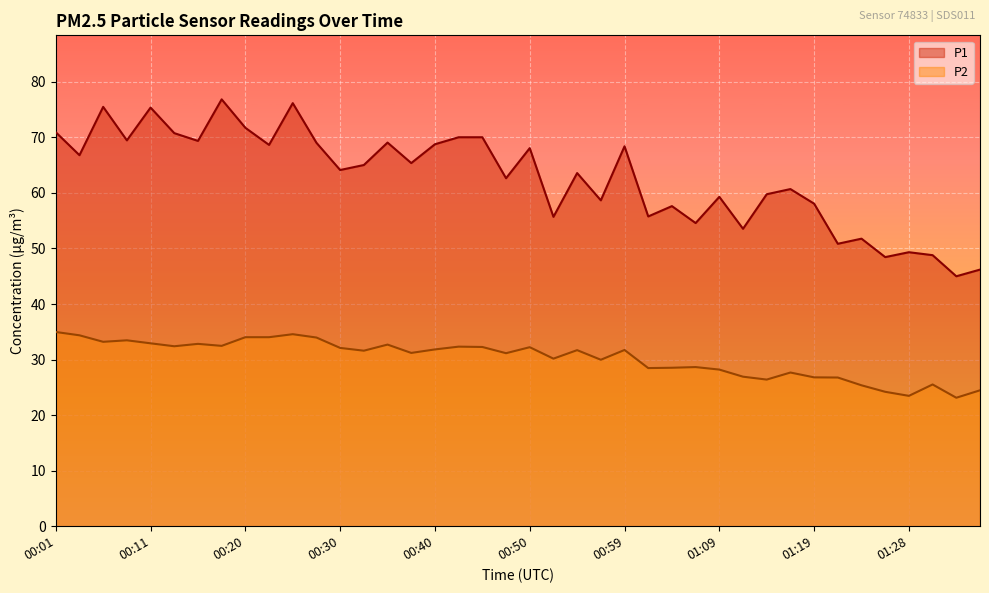

Where is P1 nearest to the value 60?

01:14